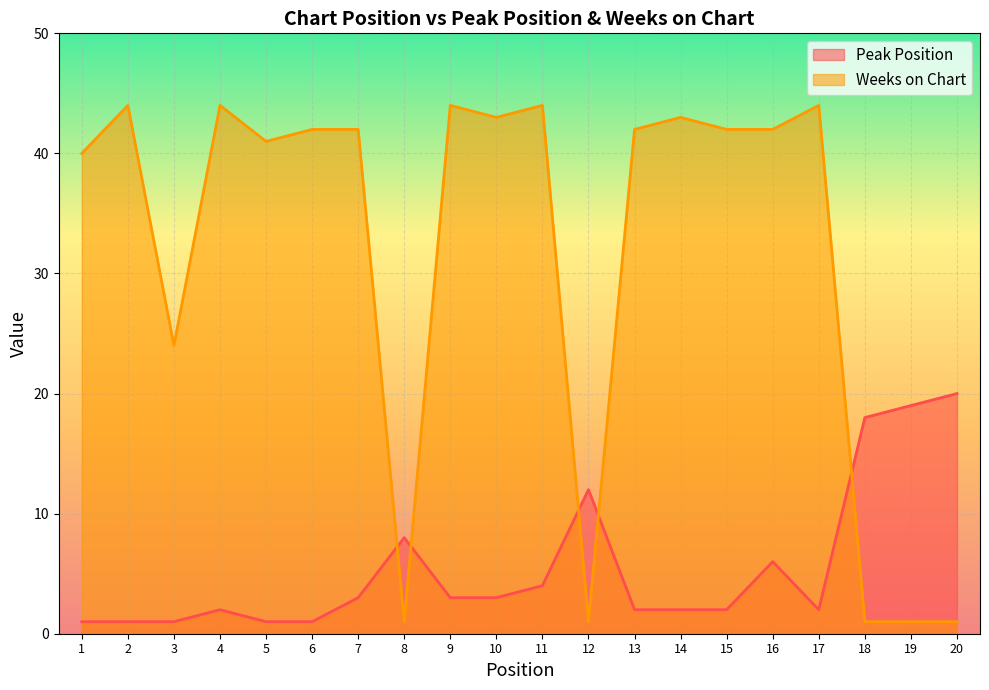

Which label corresponds to the smallest value in the chart?

1